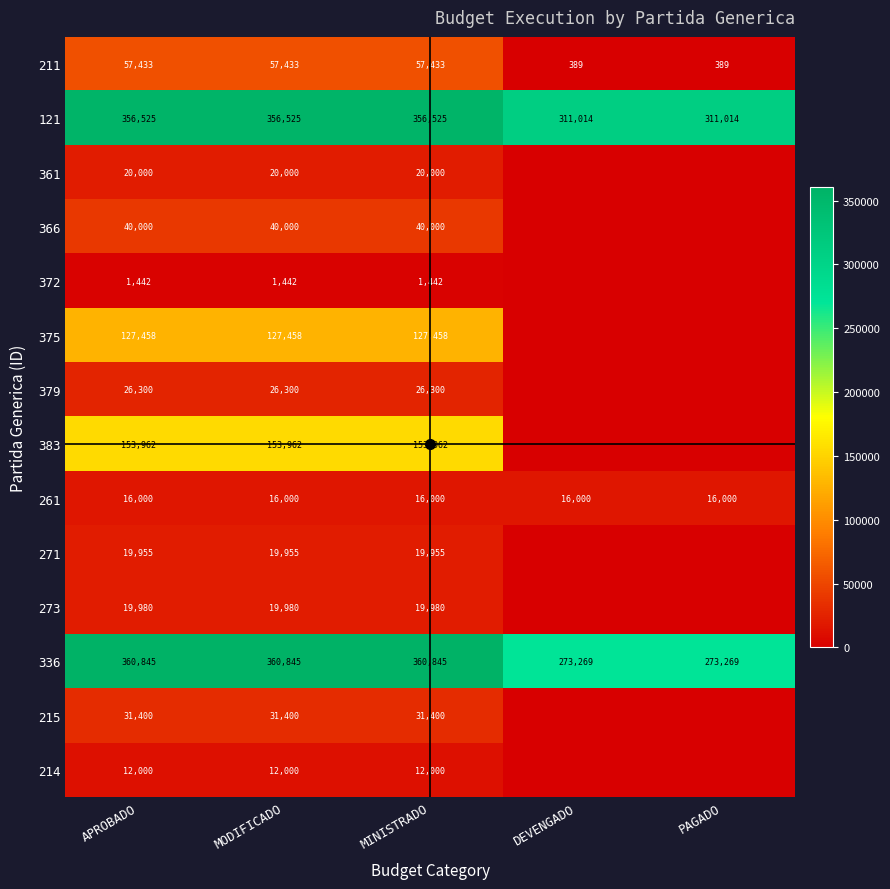

Where is 379 nearest to the value 13150?

APROBADO